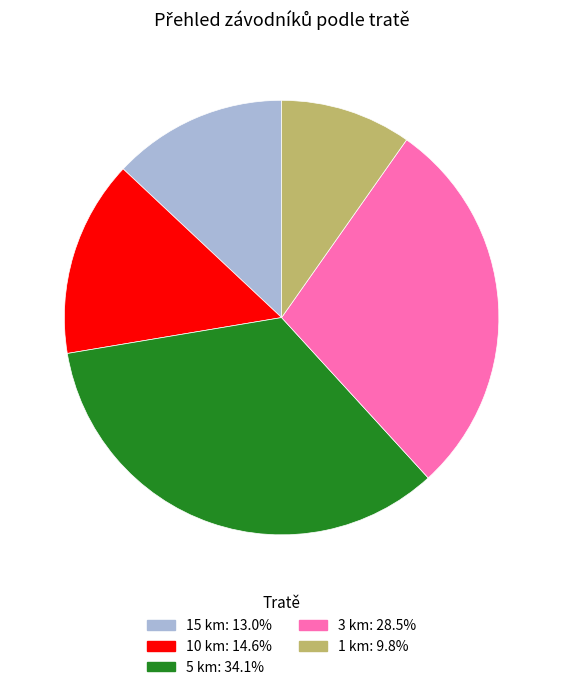

Do 15 km and 1 km together represent more than half of the pie?

No